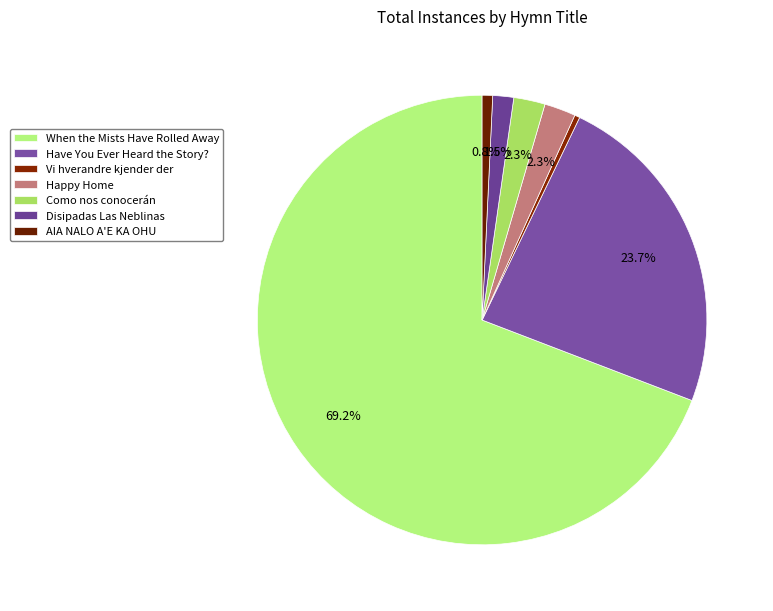

To the nearest percent, what is the difference between the largest and smallest slice percentages?

69%